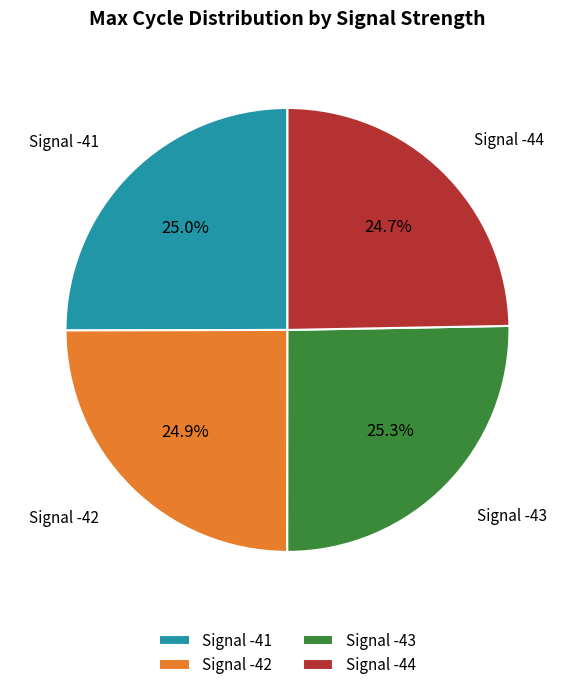

Does Signal -44 represent more than half of the total?

No